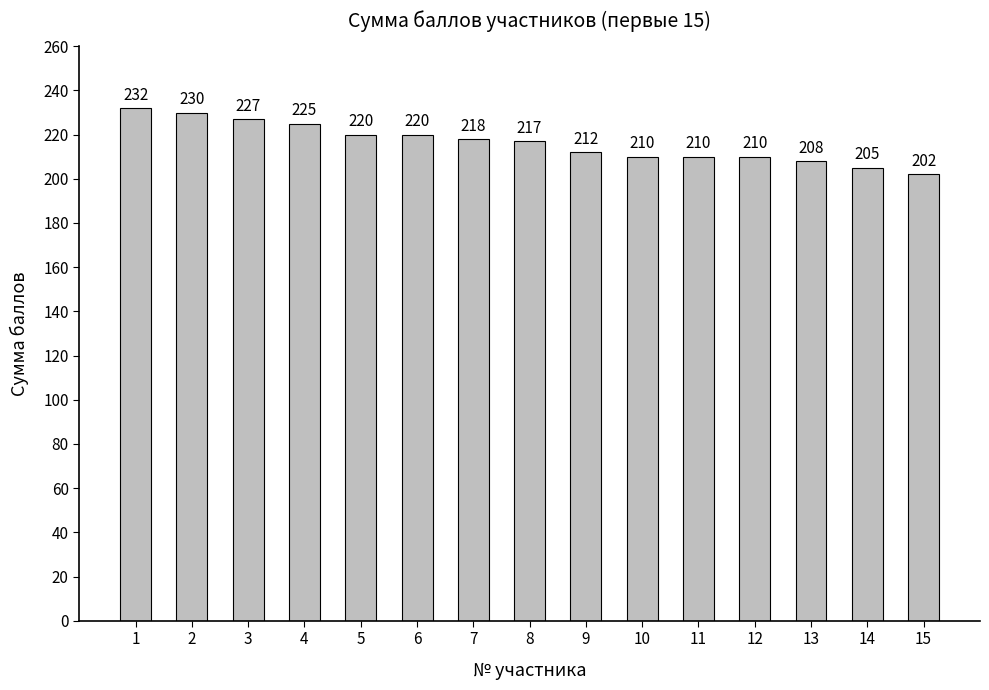

What is the sum of the values at 8 and 12?

427